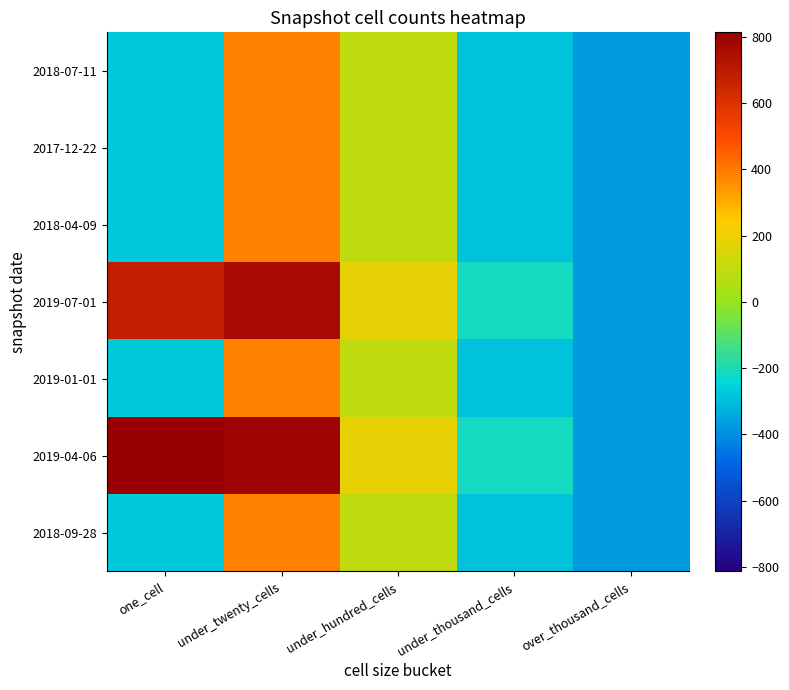

Reading left to right, transcribe all the data shown in this chart.

2018-07-11: one_cell=-273.4	under_twenty_cells=386.6	under_hundred_cells=89.6	under_thousand_cells=-287.4	over_thousand_cells=-369.4
2017-12-22: one_cell=-273.4	under_twenty_cells=386.6	under_hundred_cells=89.6	under_thousand_cells=-287.4	over_thousand_cells=-369.4
2018-04-09: one_cell=-273.4	under_twenty_cells=386.6	under_hundred_cells=89.6	under_thousand_cells=-287.4	over_thousand_cells=-369.4
2019-07-01: one_cell=684.6	under_twenty_cells=767.6	under_hundred_cells=187.6	under_thousand_cells=-213.4	over_thousand_cells=-369.4
2019-01-01: one_cell=-273.4	under_twenty_cells=386.6	under_hundred_cells=89.6	under_thousand_cells=-287.4	over_thousand_cells=-369.4
2019-04-06: one_cell=813.6	under_twenty_cells=794.6	under_hundred_cells=186.6	under_thousand_cells=-213.4	over_thousand_cells=-369.4
2018-09-28: one_cell=-273.4	under_twenty_cells=386.6	under_hundred_cells=89.6	under_thousand_cells=-287.4	over_thousand_cells=-369.4